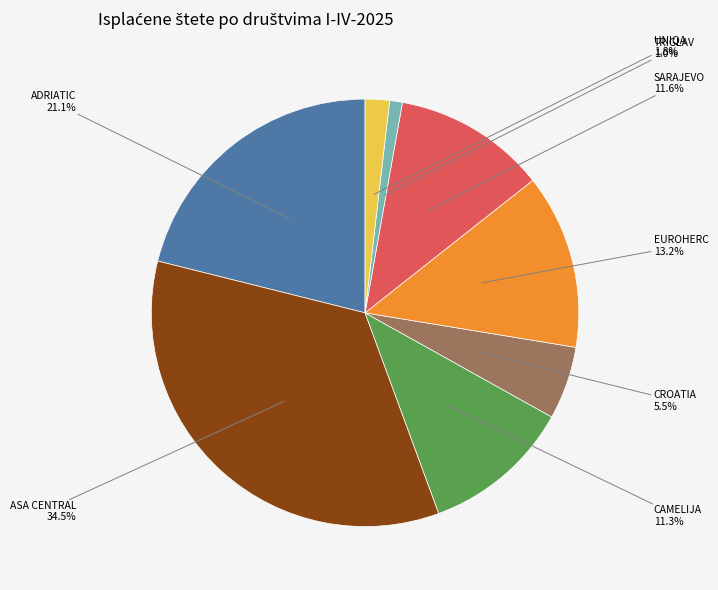

Does any single category account for the majority?

No